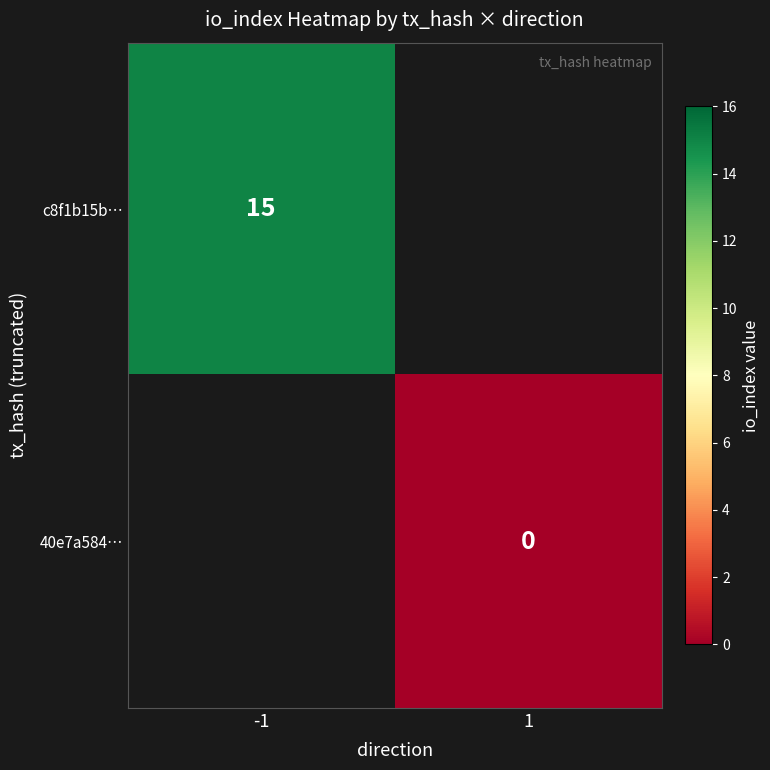

True or false: c8f1b15b… has a value of 15 at -1.

True